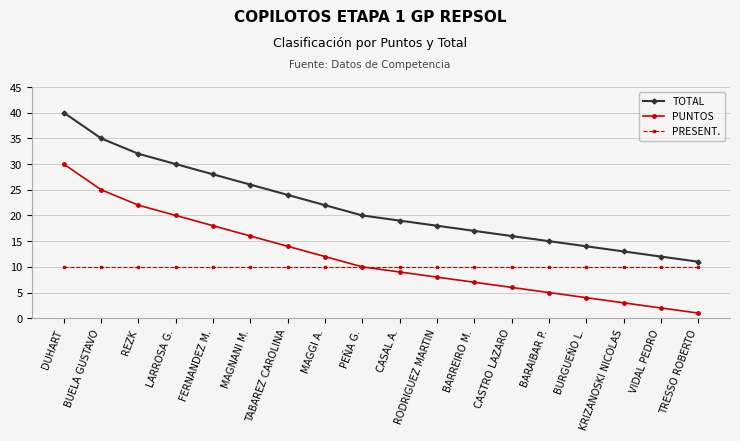

What are all the series names shown in the legend?

TOTAL, PUNTOS, PRESENT.